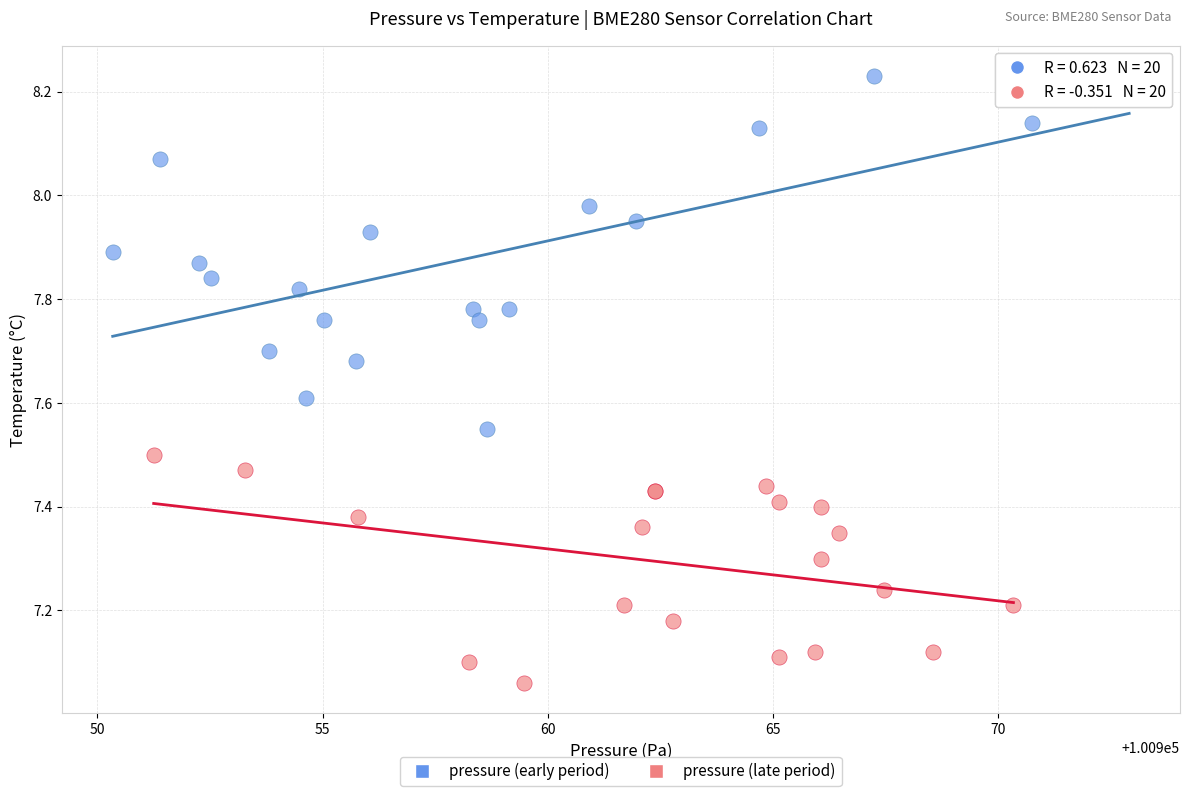

Which series contains the lowest Y value?

pressure (late period)